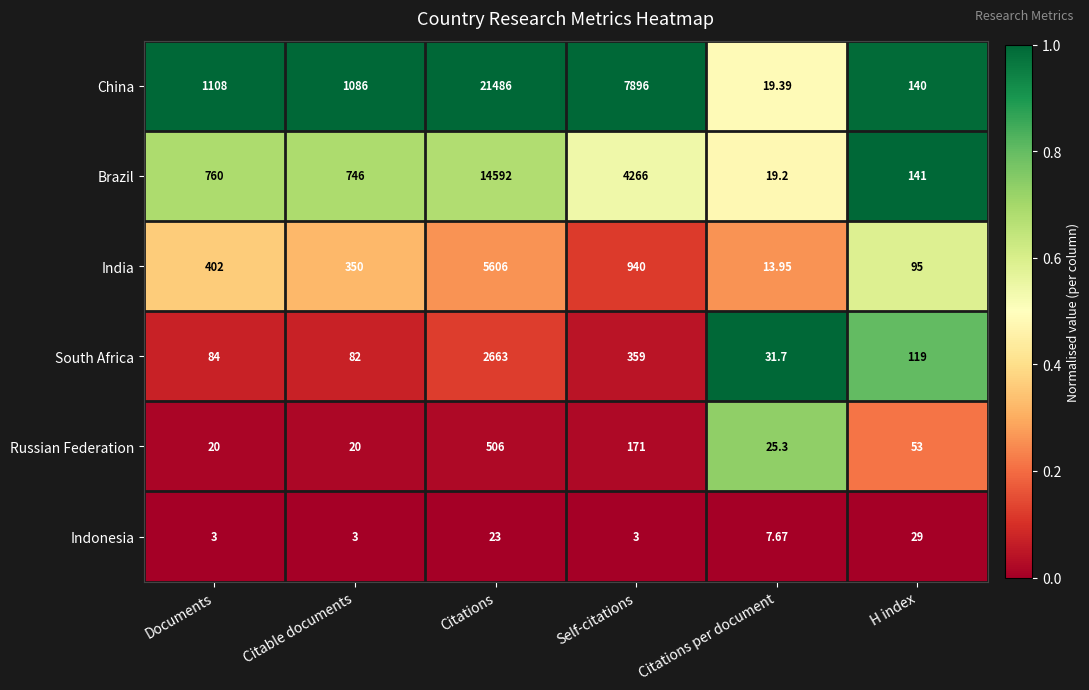

At which label does Indonesia first exceed 7?

Citations